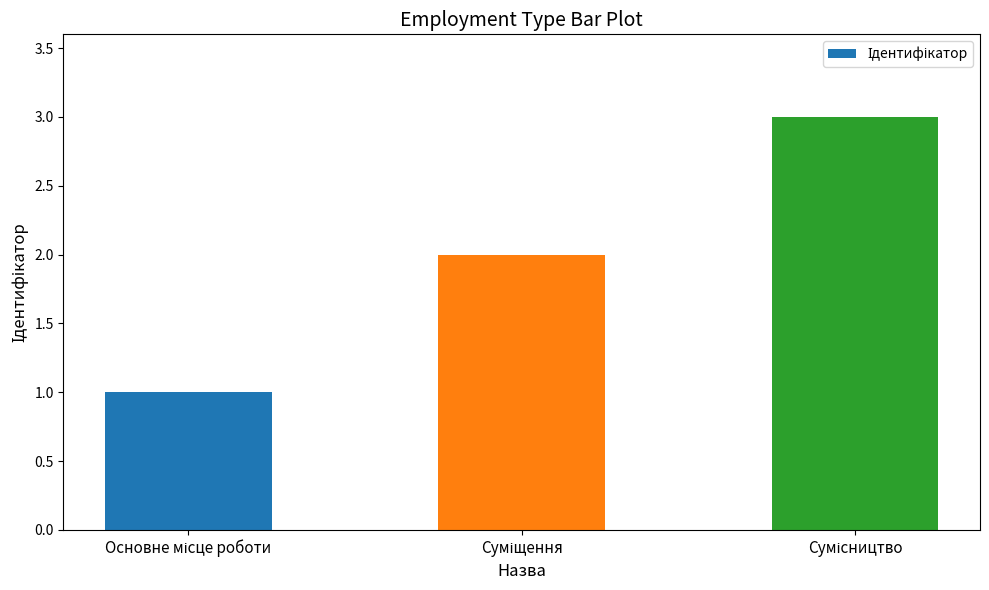

What is the maximum value shown in the chart?

3